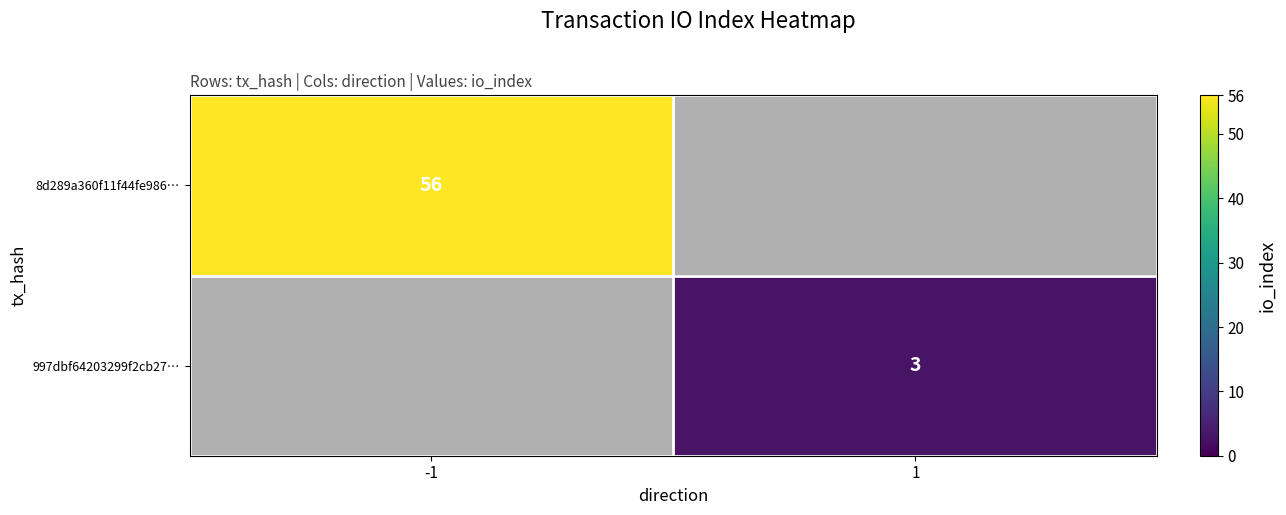

How many data points does each series have?

2